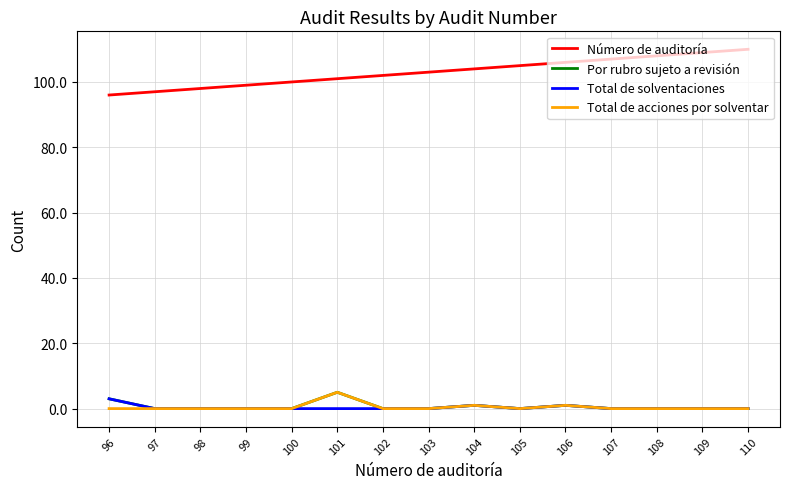

The value of Número de auditoría at 109 is 34. True or false?

False